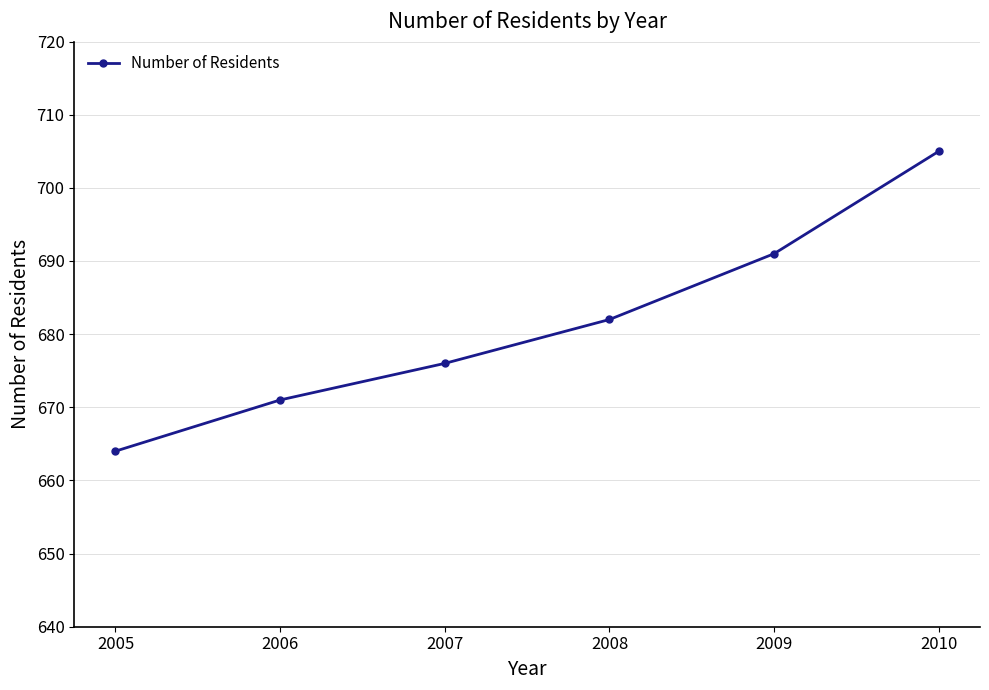

What is the ratio of the value at 2008 to the value at 2010?

1.0